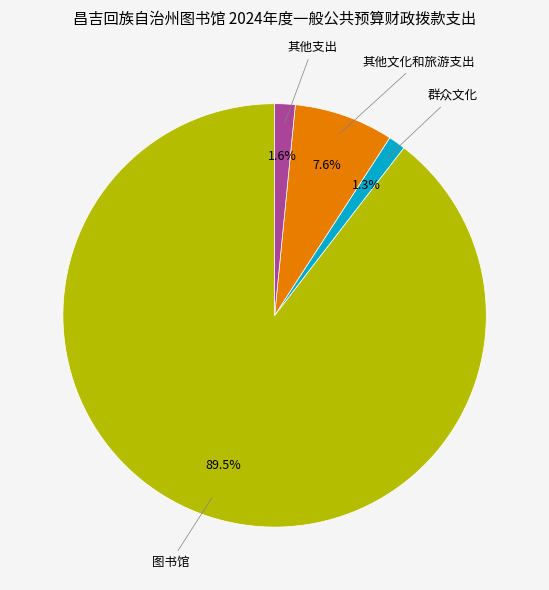

Is there any slice that represents more than half of the pie?

Yes